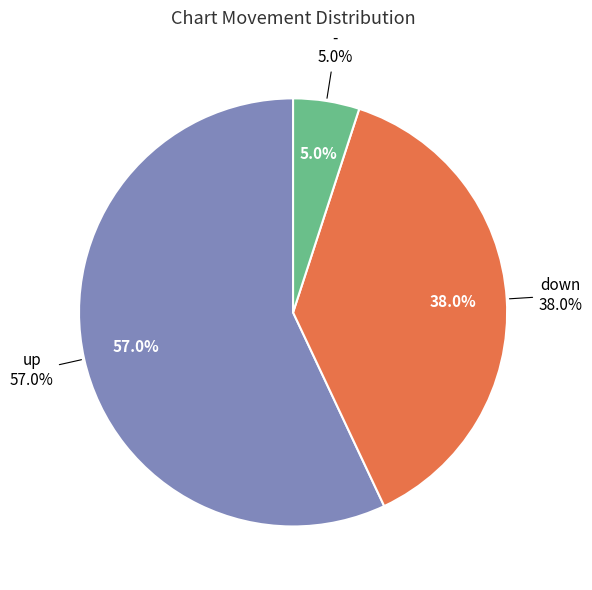

Which has a higher value, - or up?

up